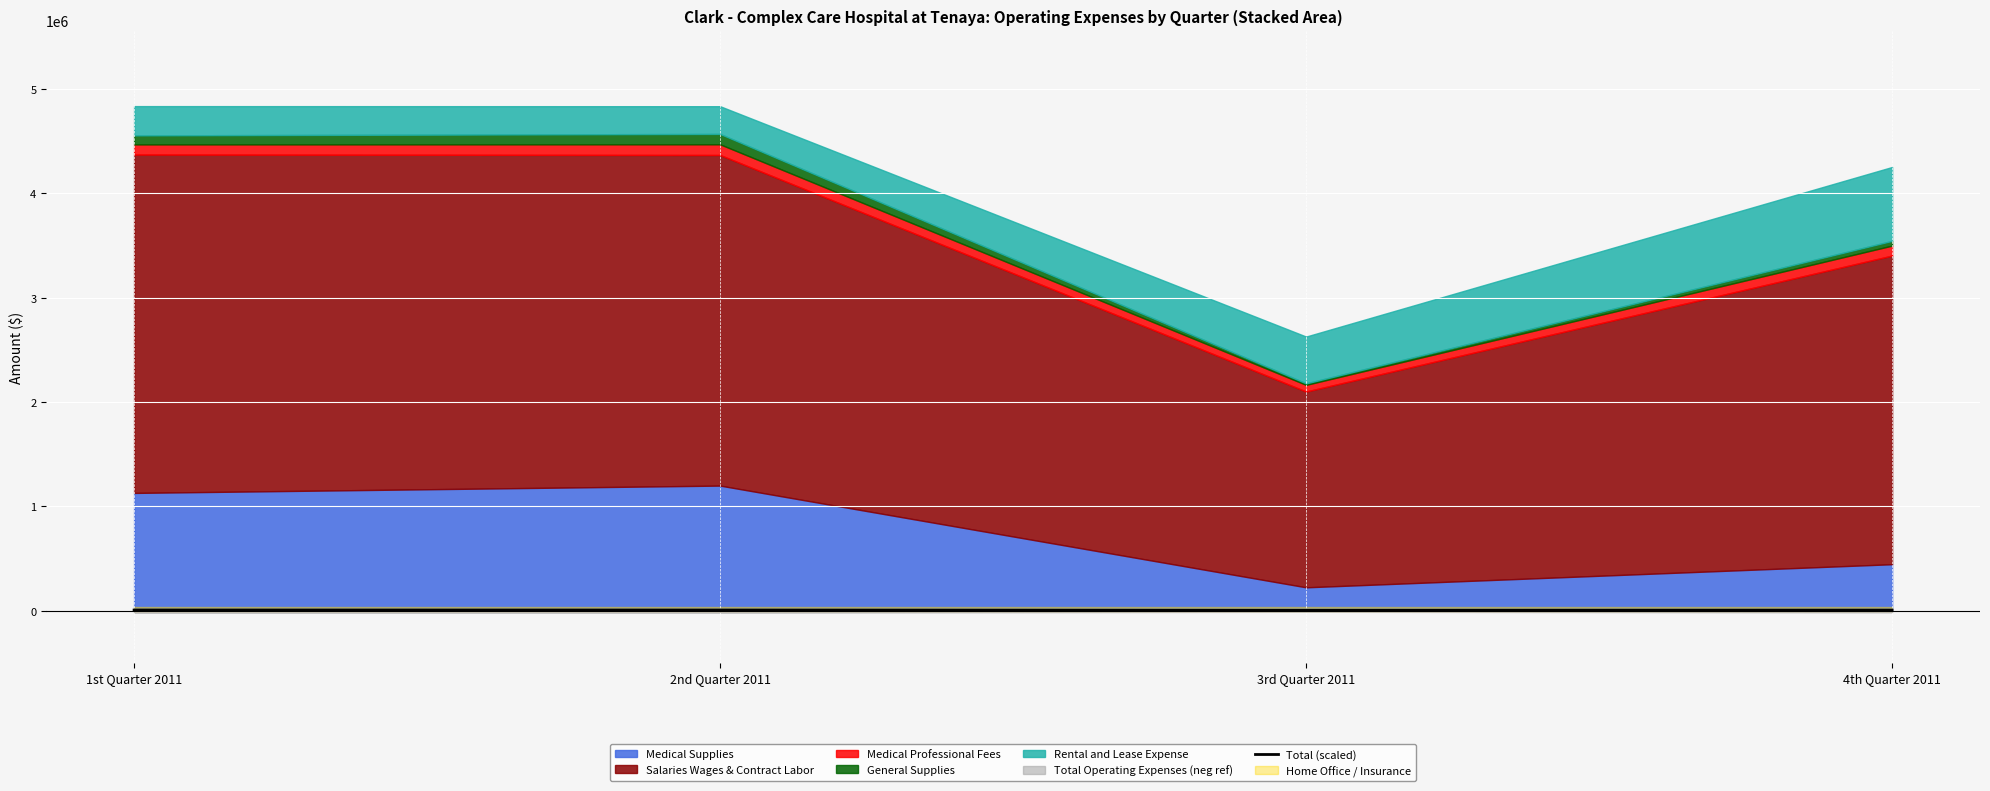

What value does the data have at 4th Quarter 2011?

4572.5